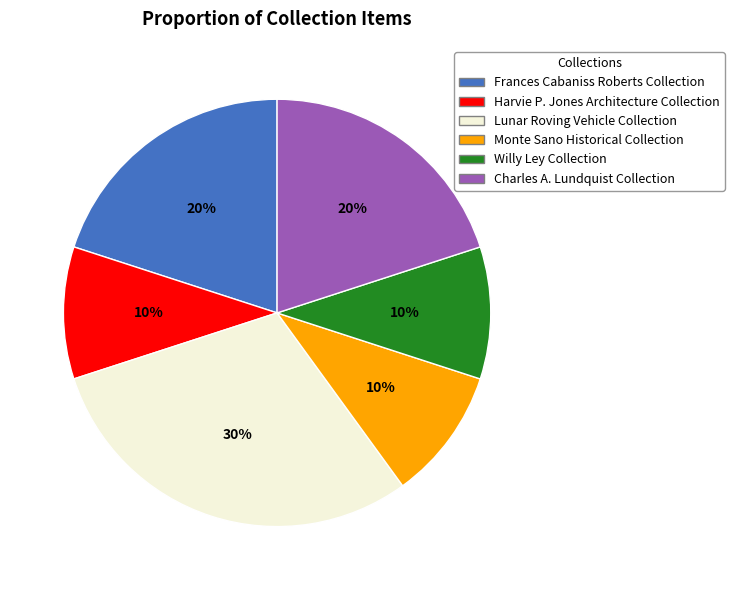

True or false: Monte Sano Historical Collection accounts for 22% of the total.

False